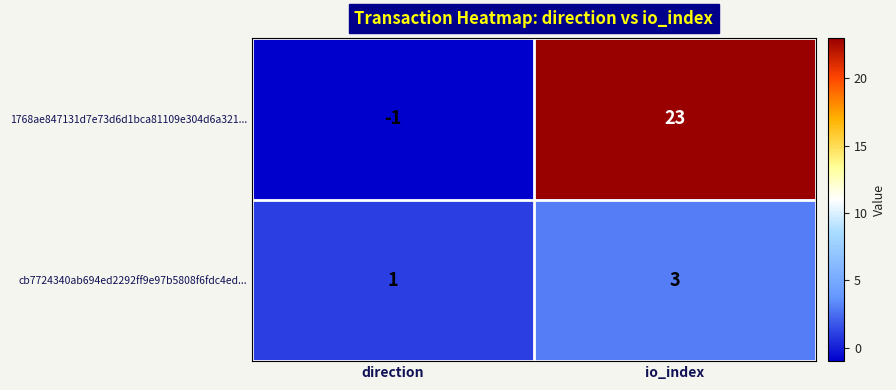

Which label corresponds to the largest value in the chart?

io_index